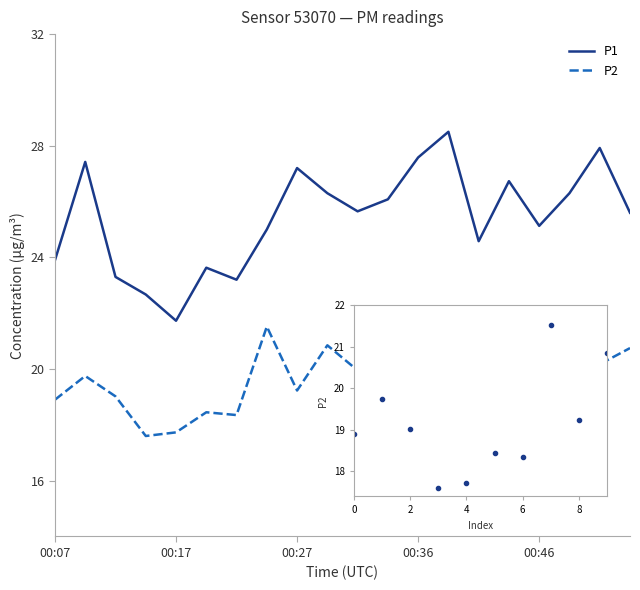

What is the average value of the P2 series?

19.8